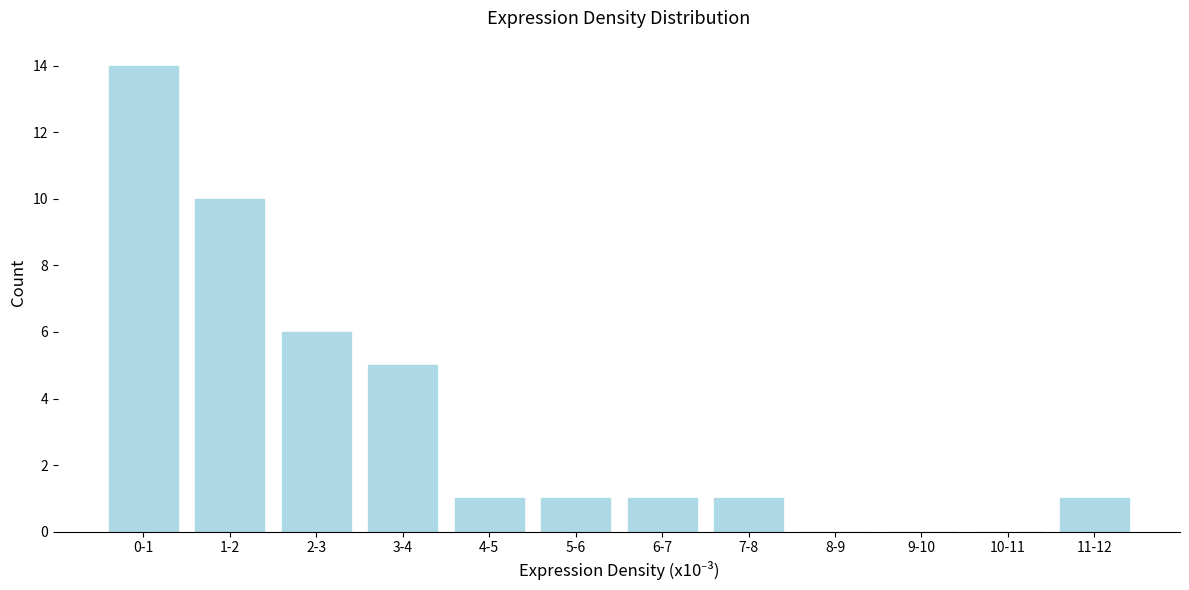

Reading right to left, what are all the values shown in this chart?

11-12=1	10-11=0	9-10=0	8-9=0	7-8=1	6-7=1	5-6=1	4-5=1	3-4=5	2-3=6	1-2=10	0-1=14